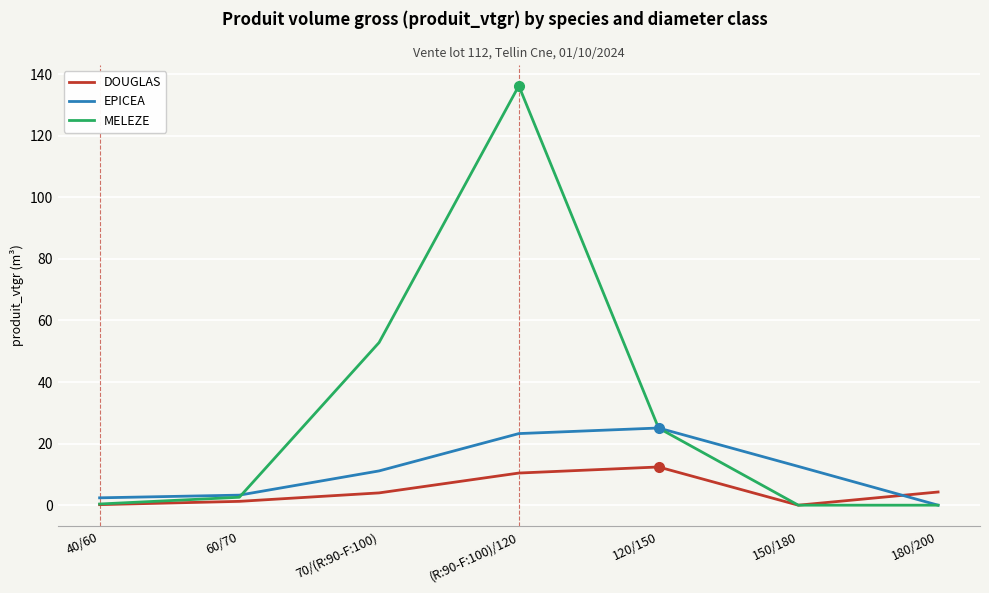

Which series has the largest total across all categories?

MELEZE